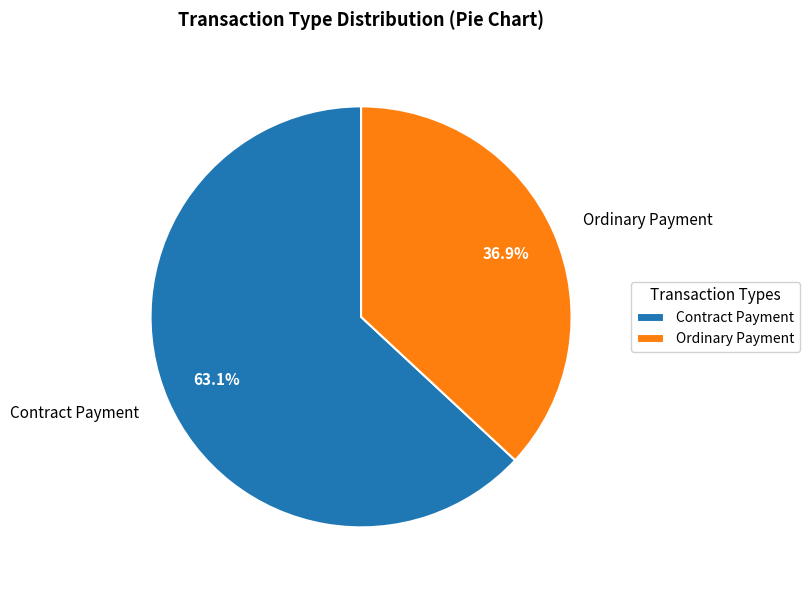

To the nearest percent, what portion does Contract Payment represent?

63%